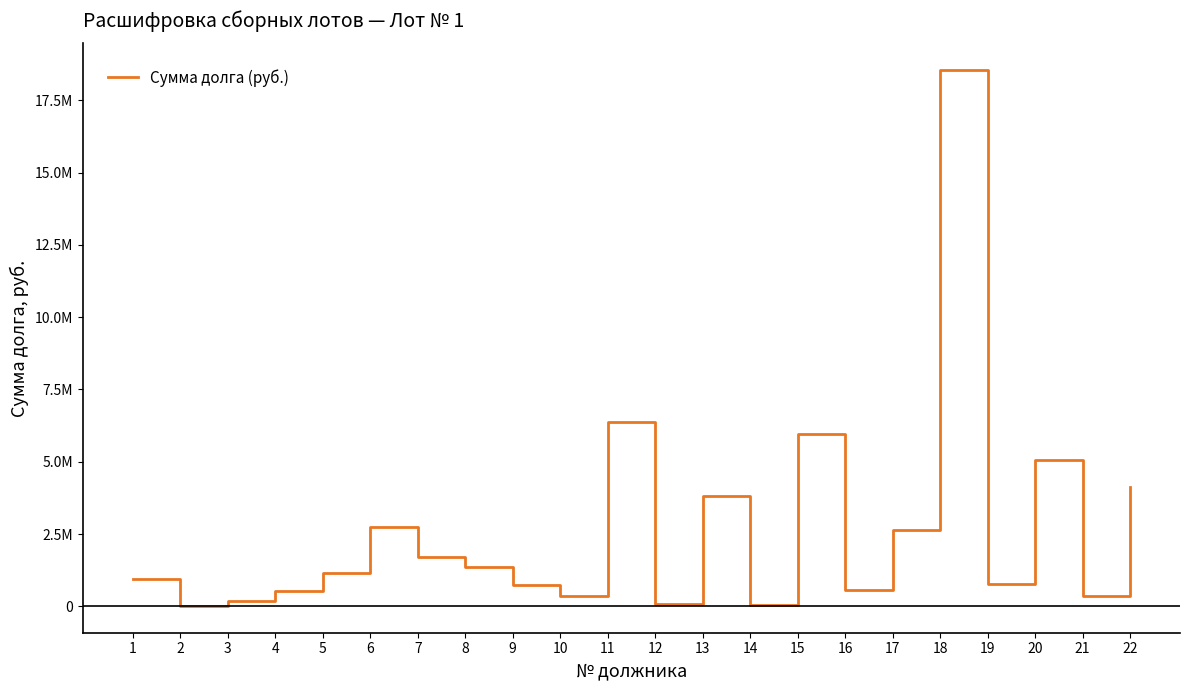

Read the value at 14.

38994.5